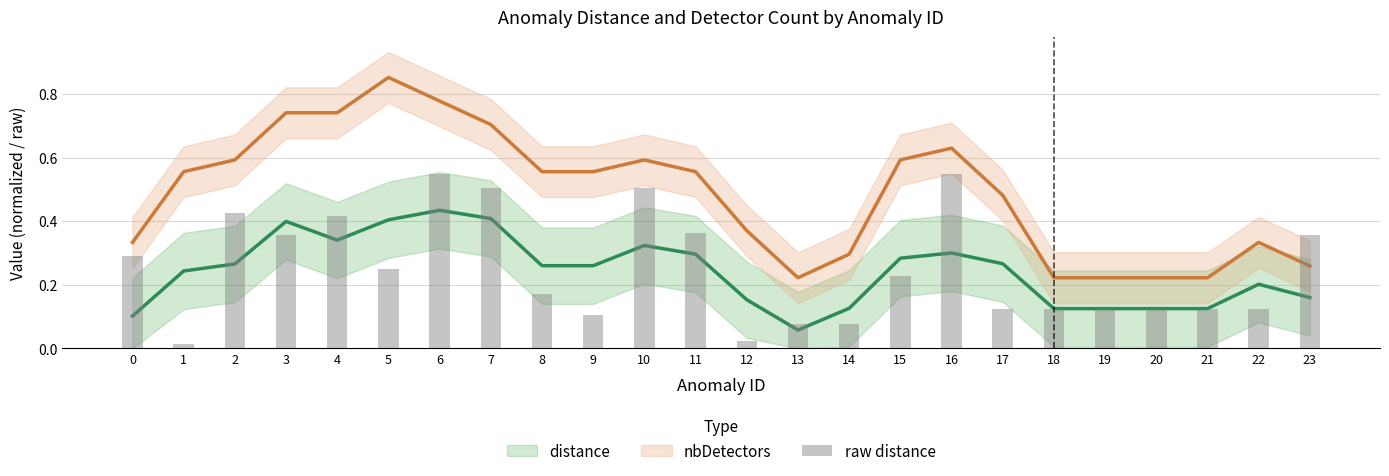

What is the difference between the second highest and second lowest values?

0.5